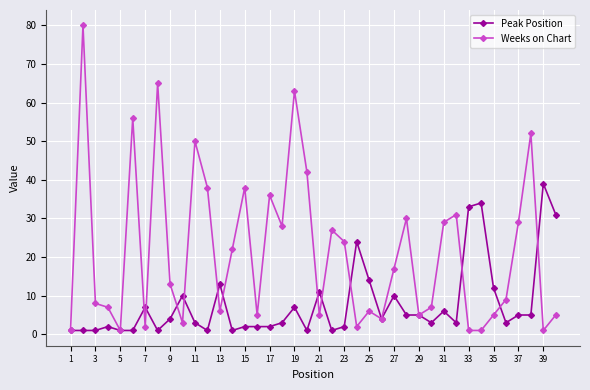

What is the greatest value displayed?

80